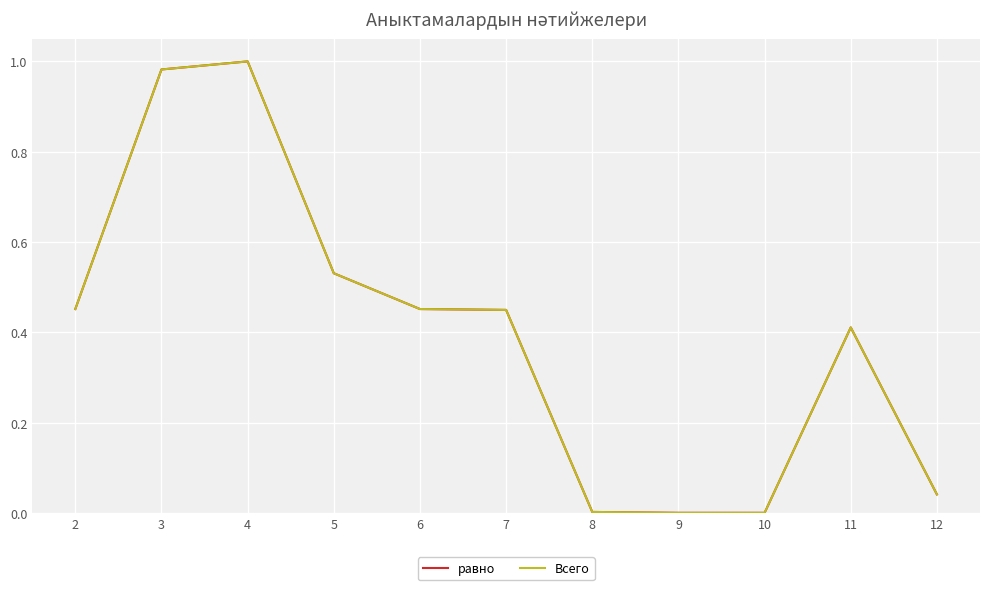

Does the chart display data point markers on the line(s)?

No